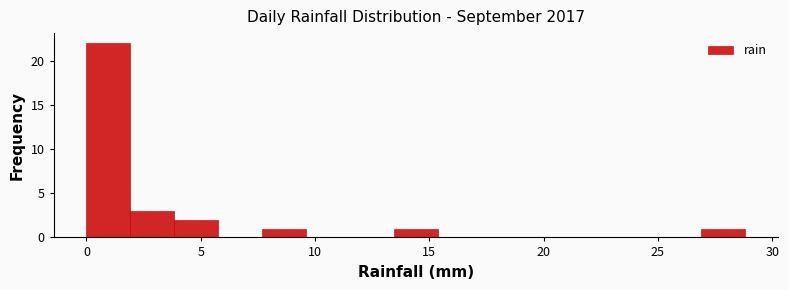

Read against the x-axis, roughly where is the centre of the tallest bar?

1.0